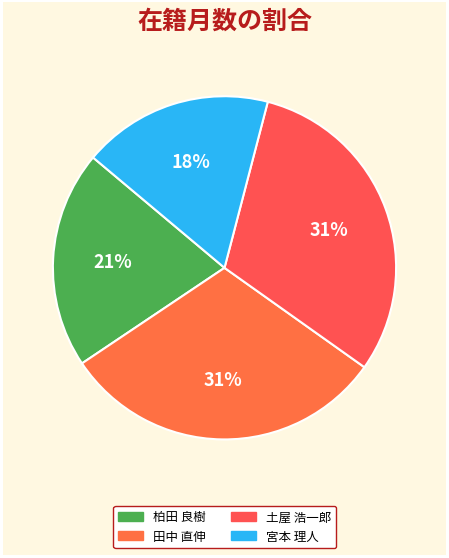

To the nearest percent, what is the difference between the 土屋 浩一郎 and 宮本 理人 slice percentages?

13%